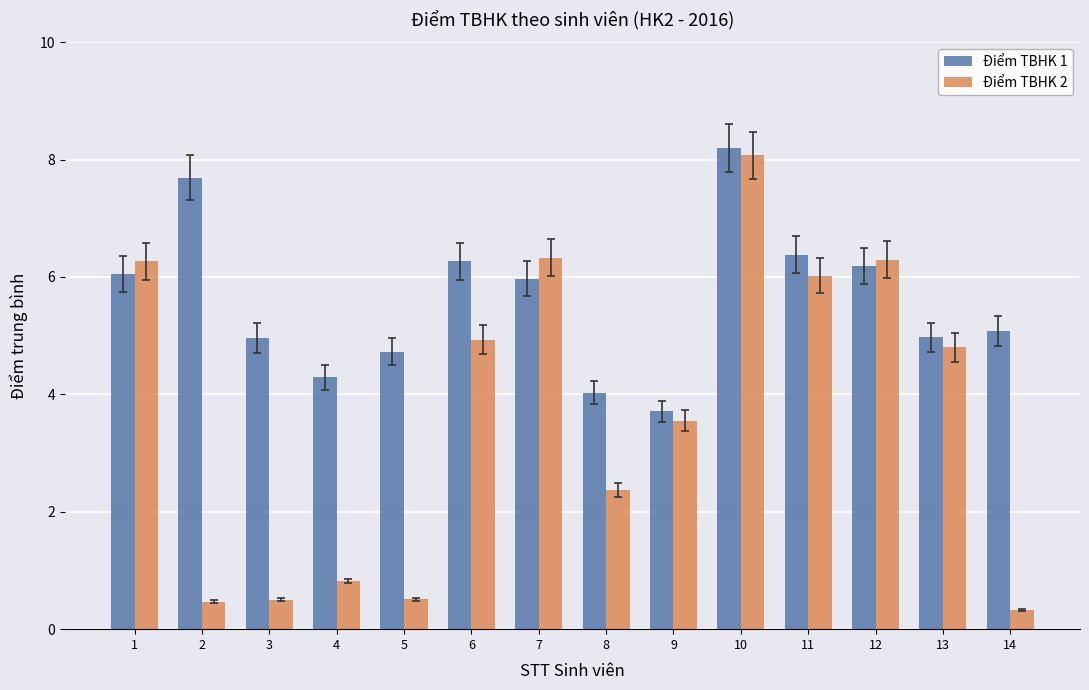

List the series in order of their overall mean, highest first.

Điểm TBHK 1, Điểm TBHK 2